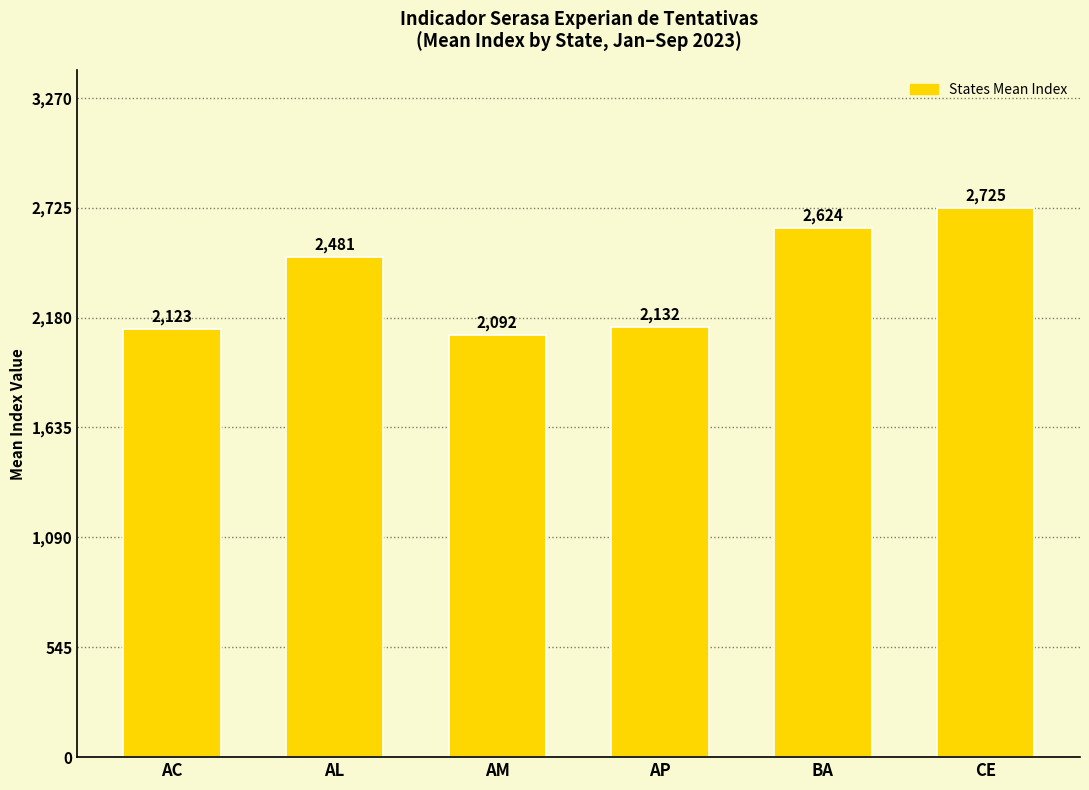

What is the label of the 6th bar from the right?

AC